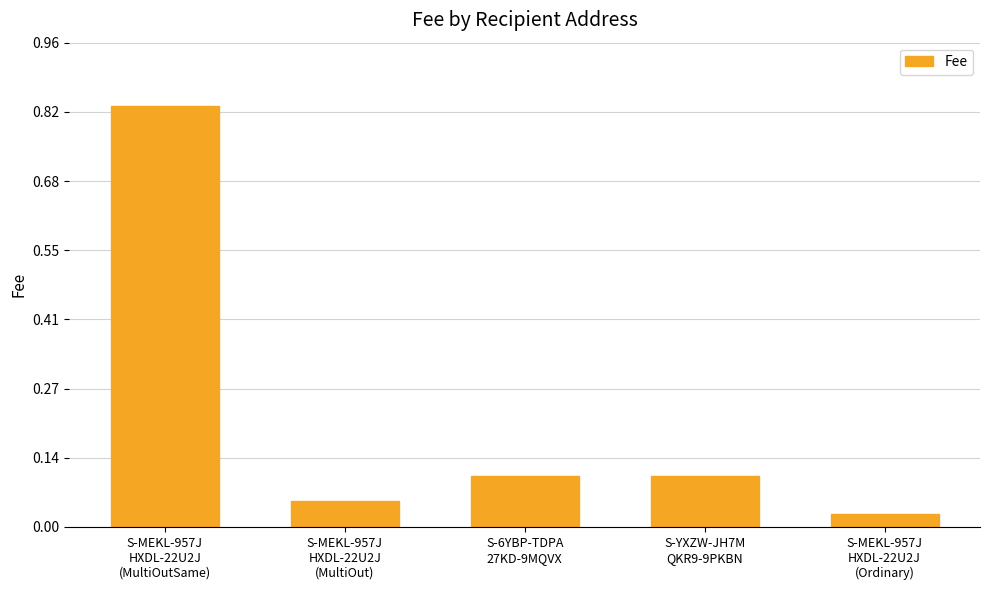

At which label is the value closest to 0?

S-MEKL-957J
HXDL-22U2J
(Ordinary)